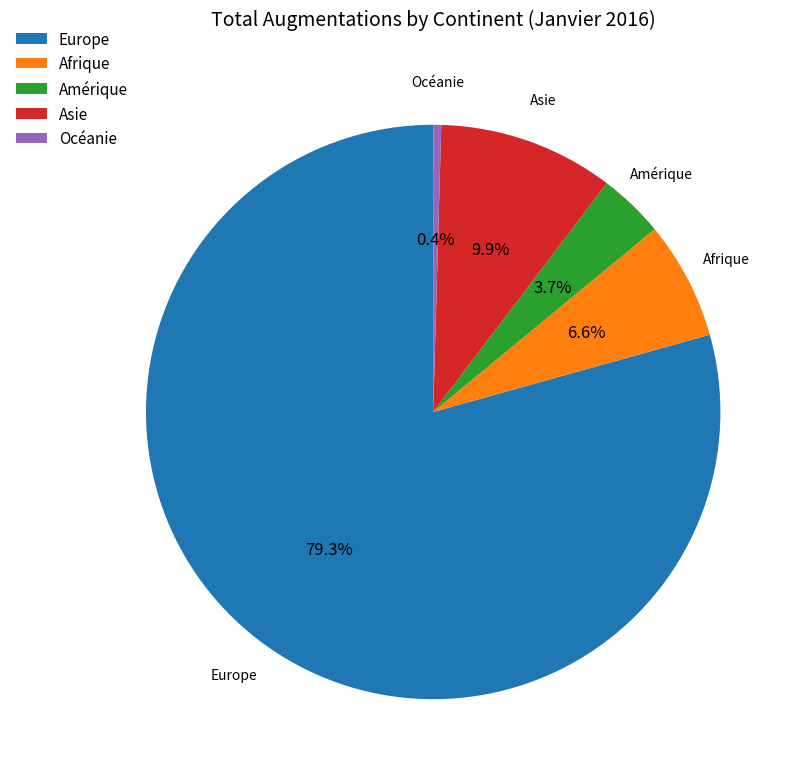

Which category has the smallest portion of the pie?

Océanie